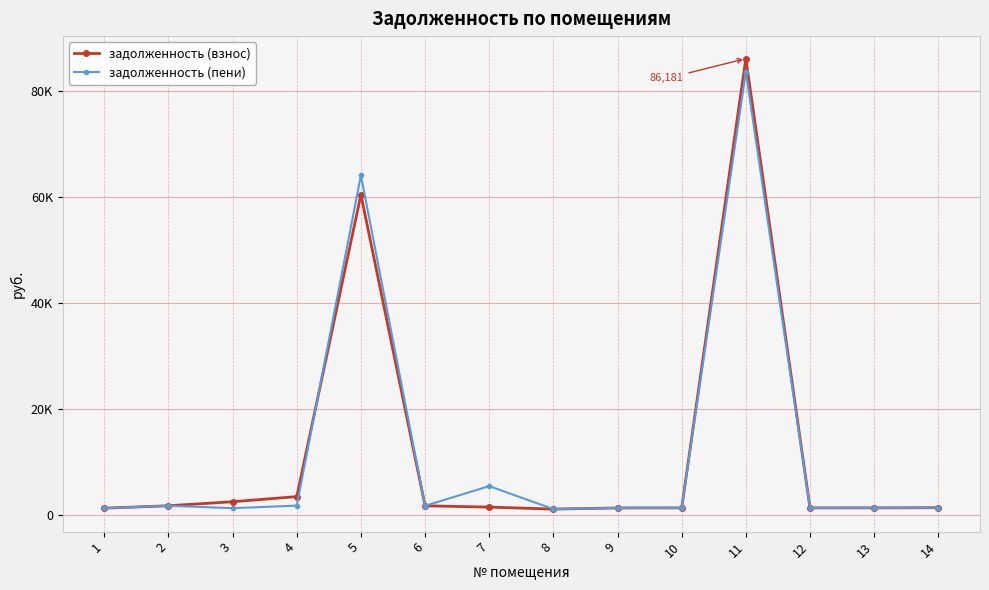

What are all the series names shown in the legend?

задолженность (взнос), задолженность (пени)